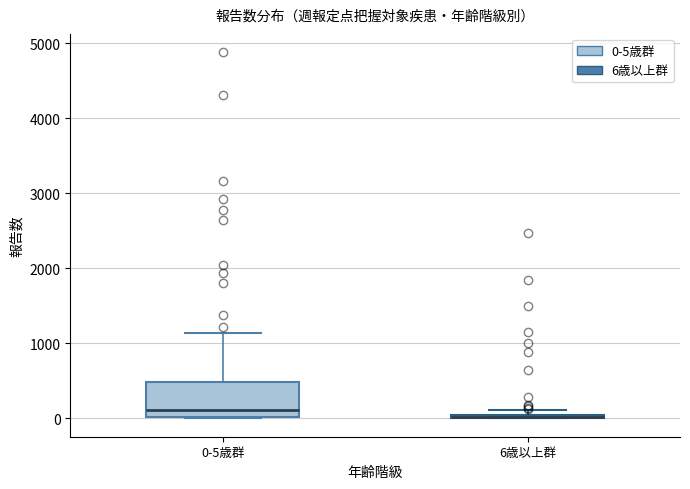

Where does the upper whisker of the box for 0-5歳群 end on the y-axis? The values are not printed on the chart, so give them approximately, as read against the axis.

1100